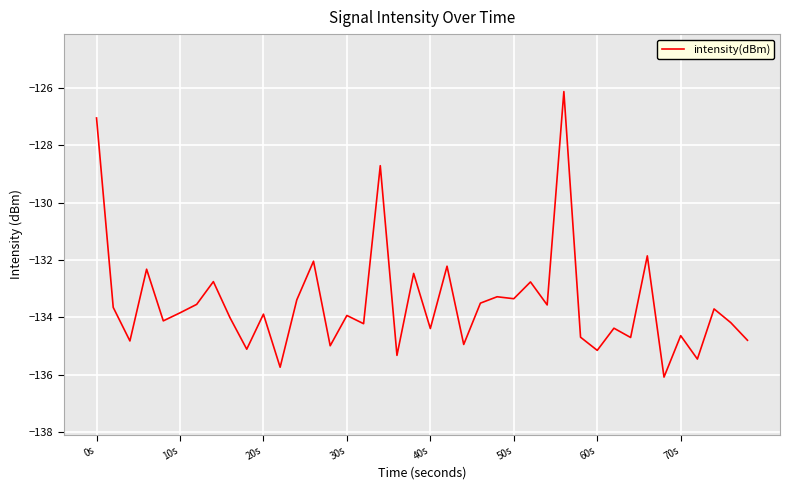

What is the greatest value displayed?

-126.1